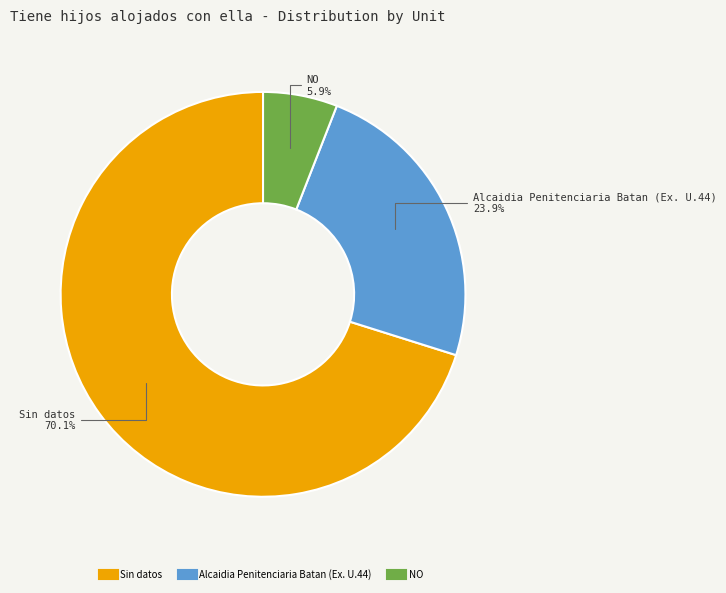

What is the ratio of the value at NO to the value at Alcaidia Penitenciaria Batan (Ex. U.44)?

0.2